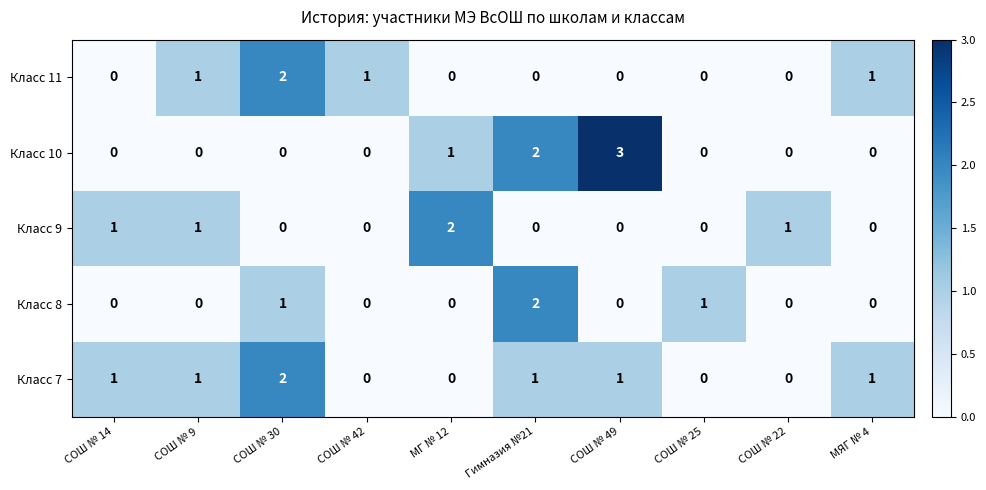

What is the maximum value shown in the chart?

3